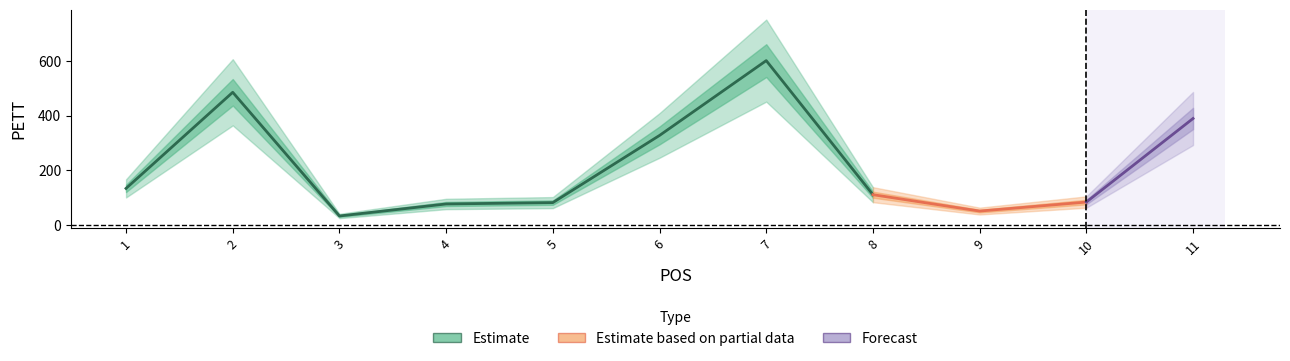

What is the average value?

215